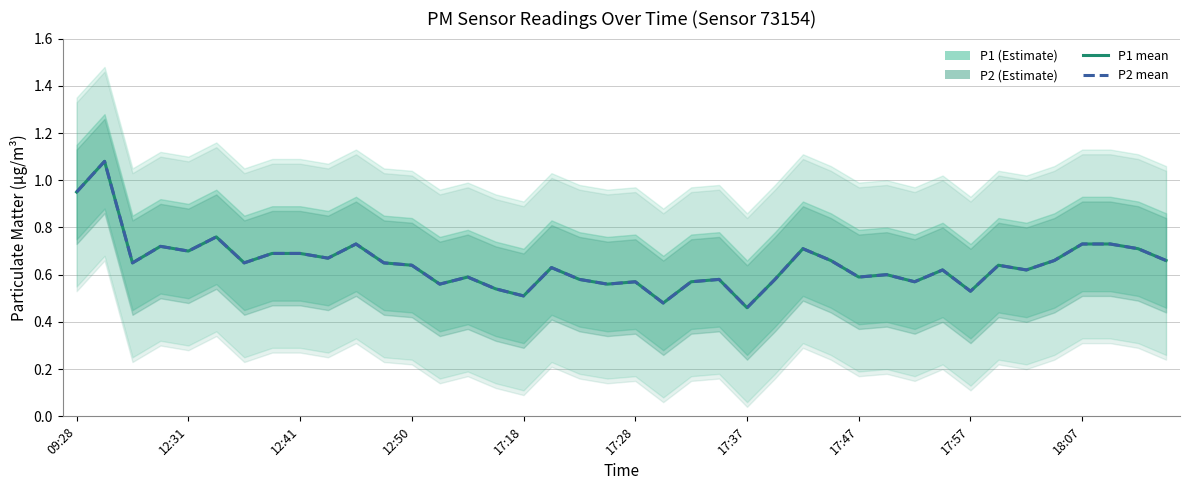

What is the total value across all series at 10?

1.5